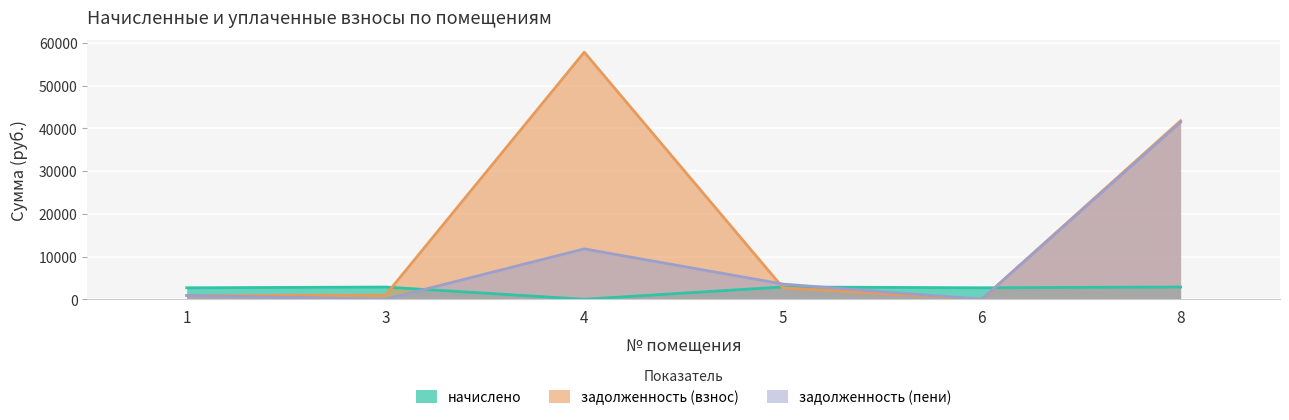

Is it true that задолженность (пени) equals 0.0 at 3?

True